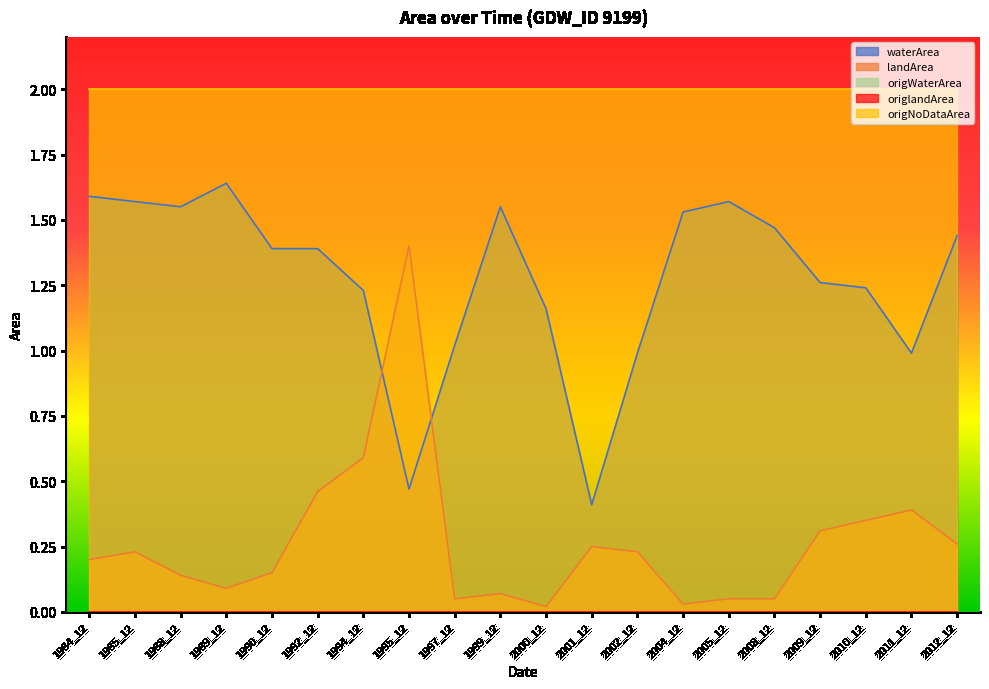

What is the difference between the highest and lowest values at 2001_12?

2.0